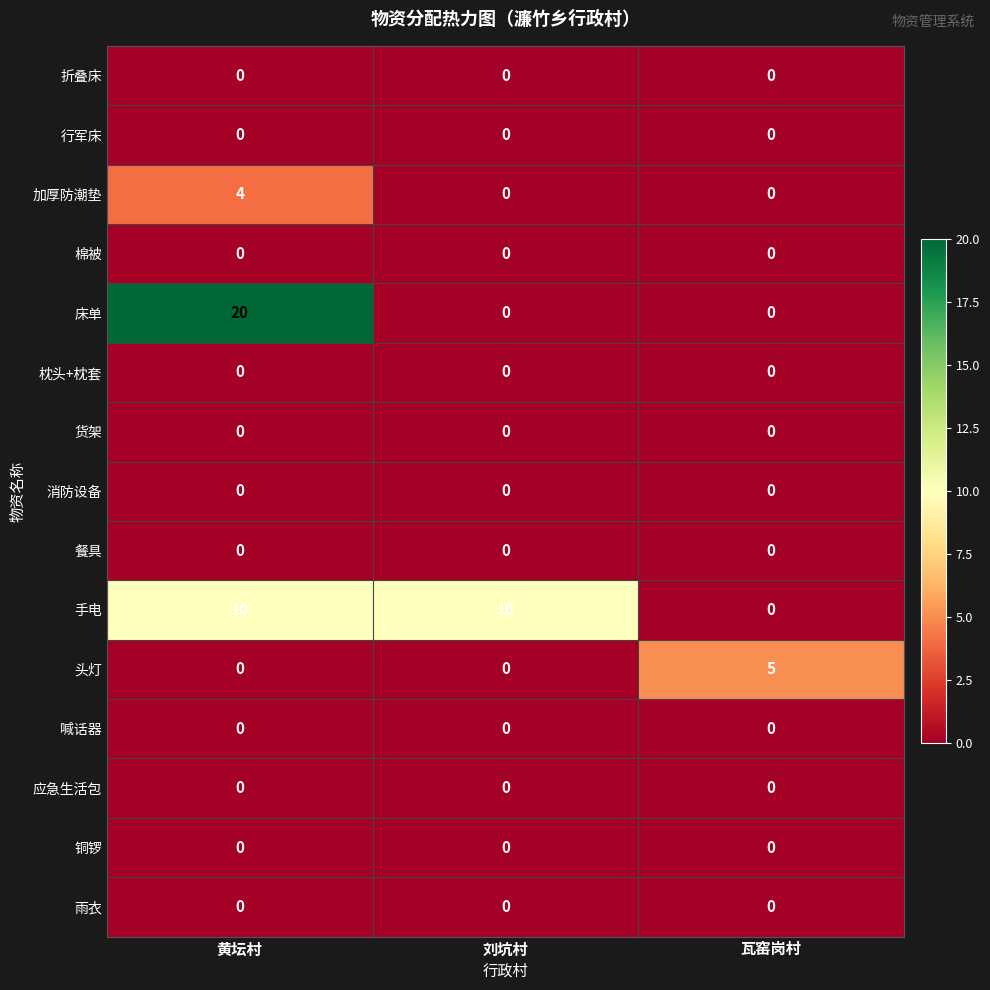

What is the total value across all series at 瓦窑岗村?

5